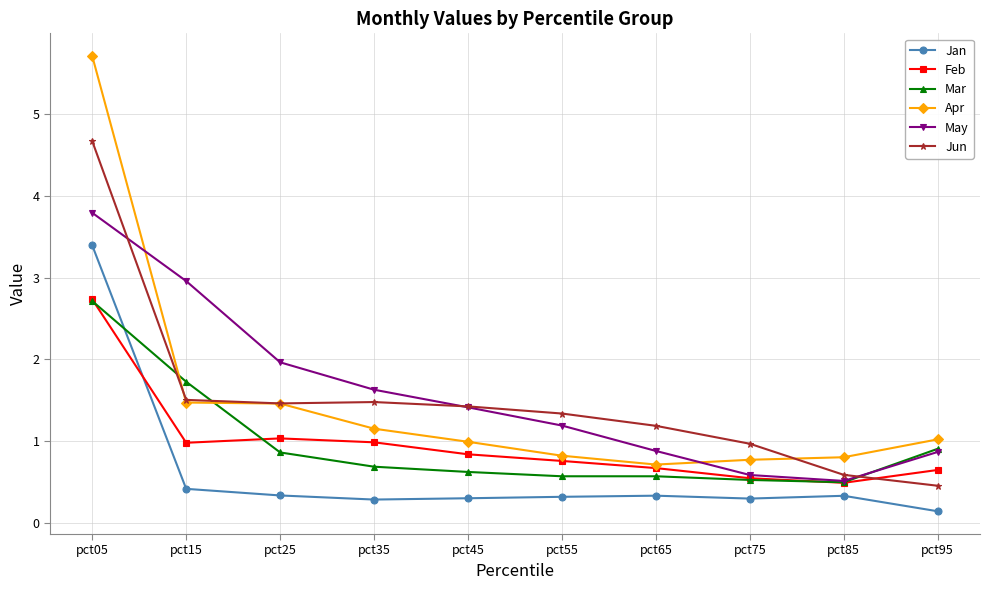

What is the value of the Jan point at the 3rd from the left?

0.3